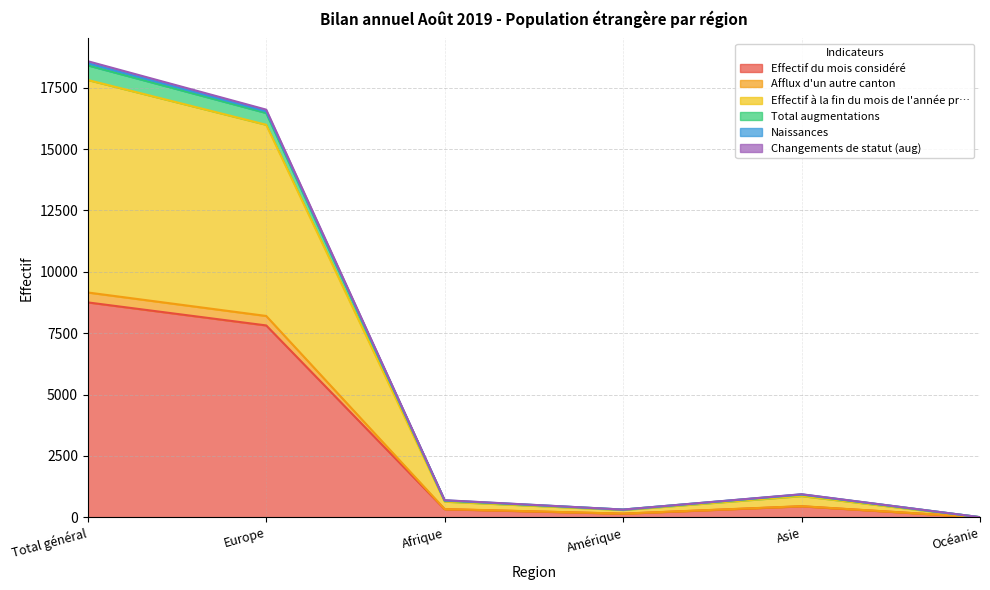

Rank the categories by Total augmentations value from lowest to highest.

Océanie, Amérique, Afrique, Asie, Europe, Total général